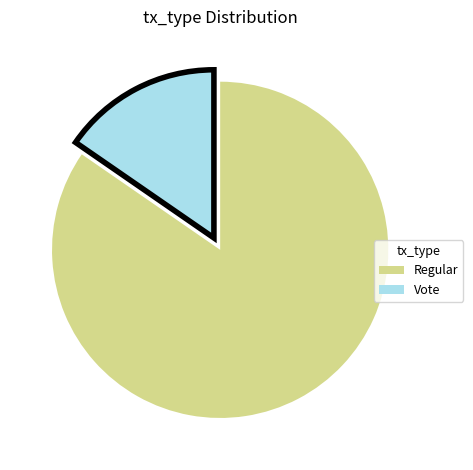

What is the majority slice?

Regular